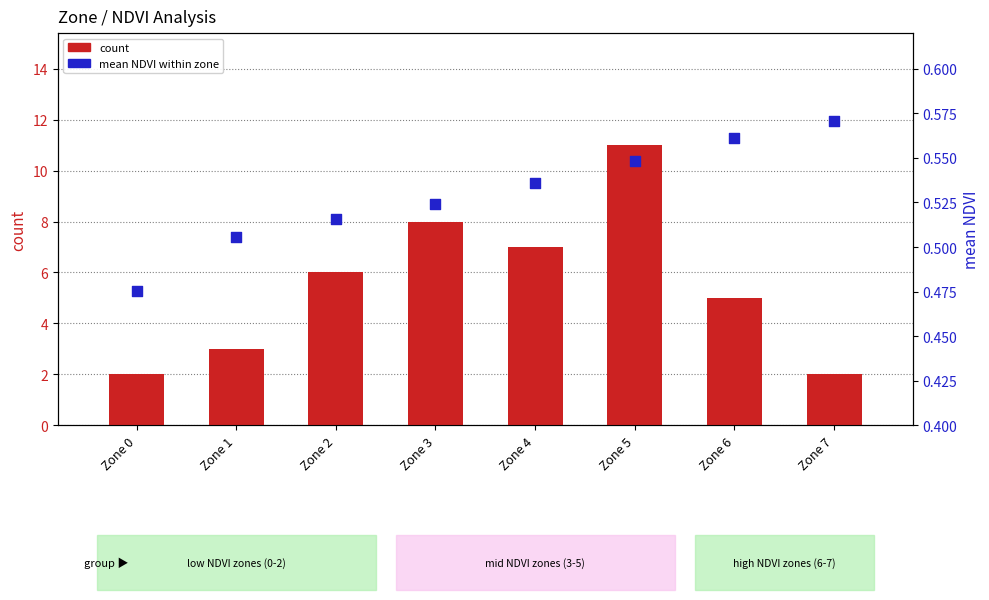

Which series has the largest Y range (max minus min)?

count